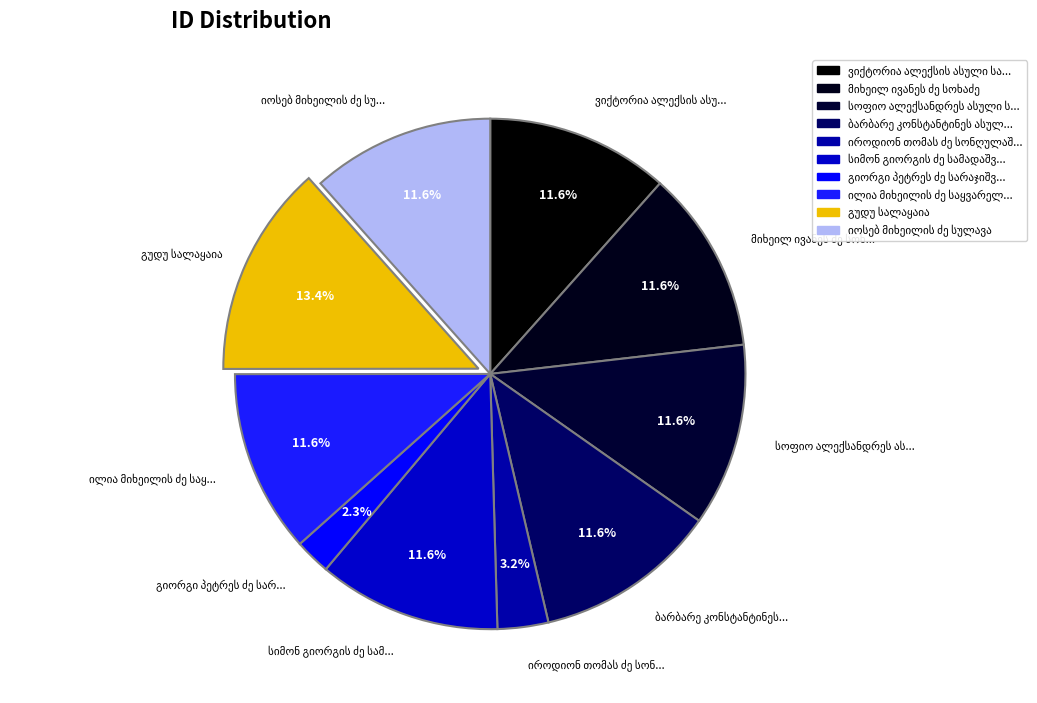

How many slices are in this pie chart?

10